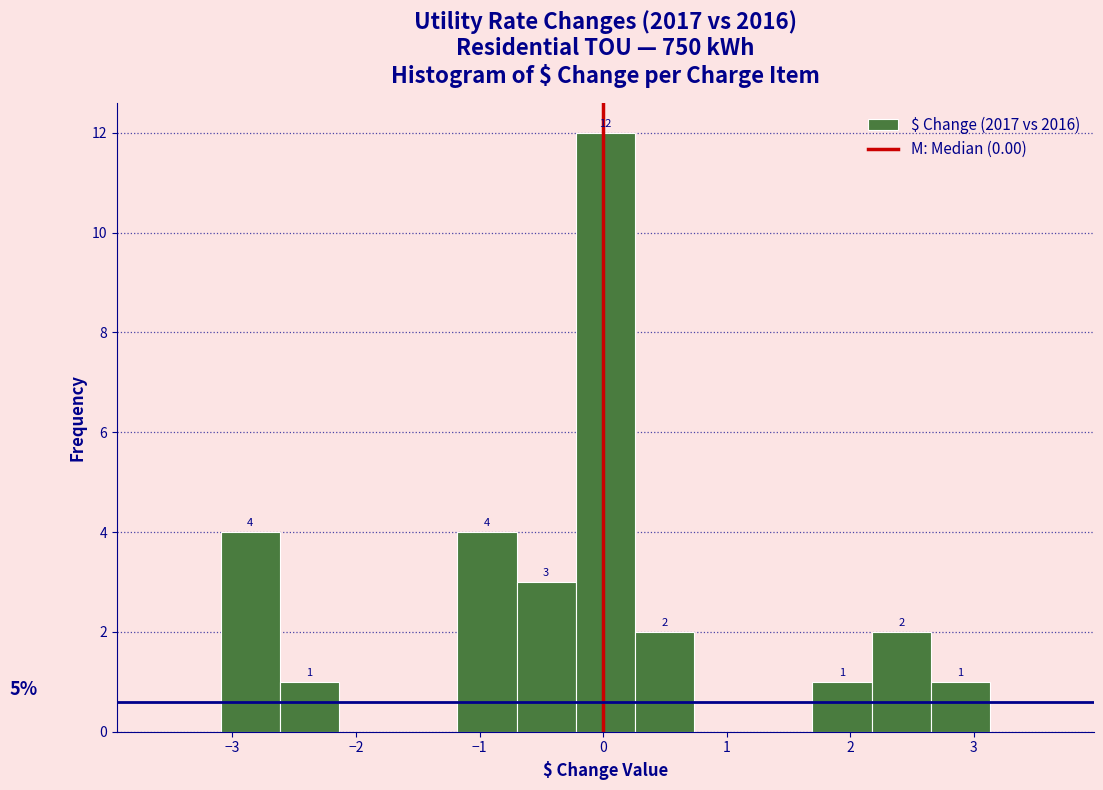

Which range on the x-axis has the tallest bar?

-0.2 to 0.3